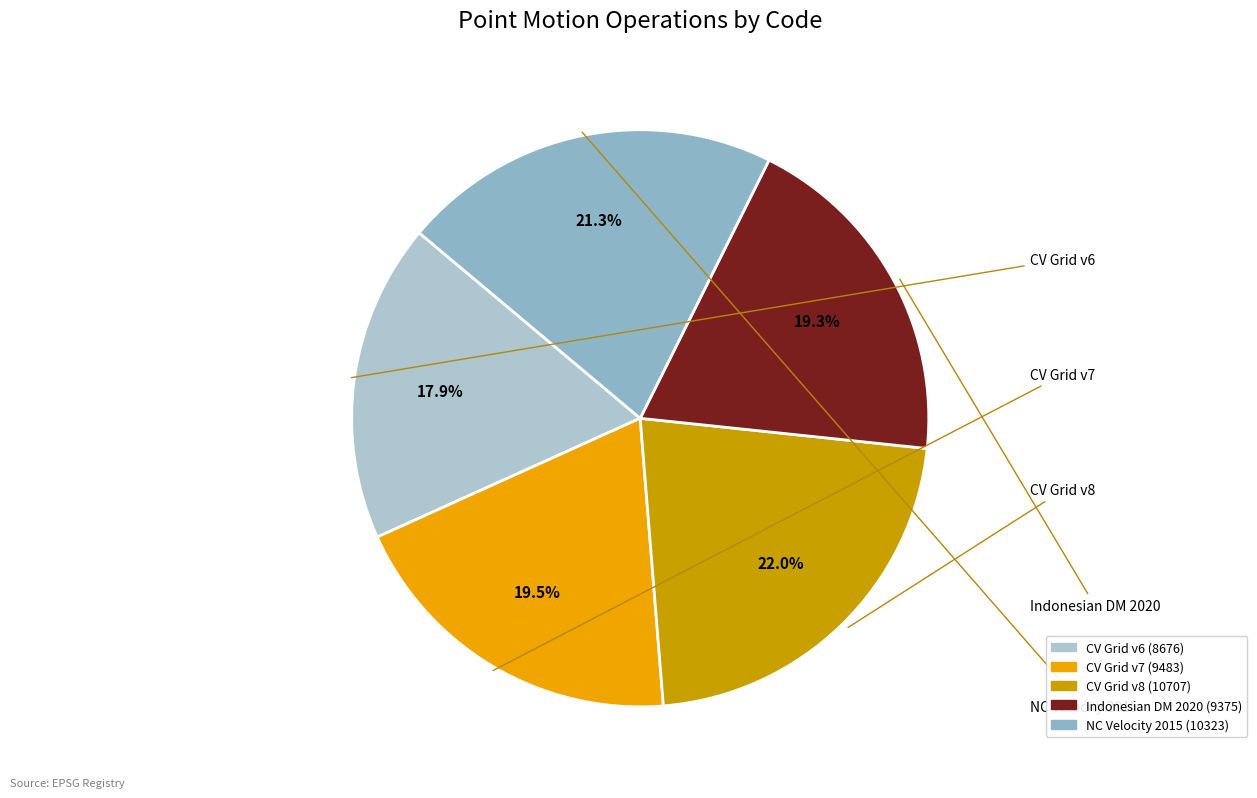

Rank the categories by value from lowest to highest.

Canada velocity grid v6, Indonesian Deformation Model 2020, Canada velocity grid v7, New Caledonia velocity model 2015, Canada velocity grid v8